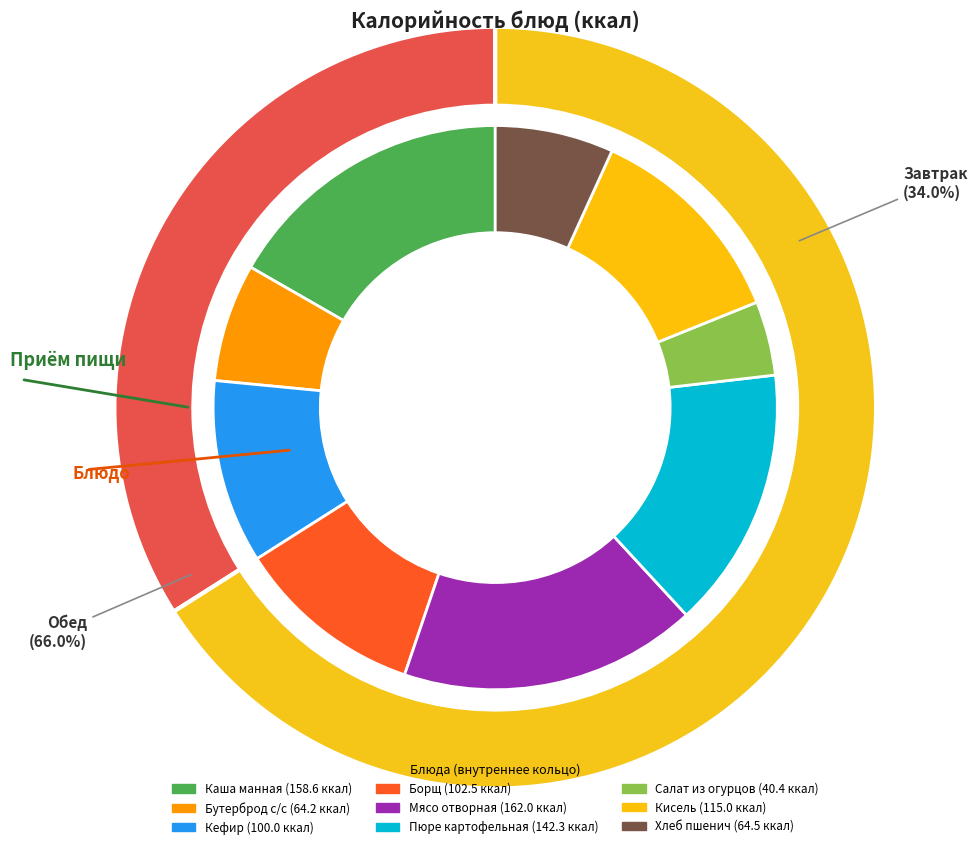

Rank the categories by value from lowest to highest.

Салат из огурцов, Бутерброд с/с, Хлеб пшенич, Кефир, Борщ, Кисель, Пюре картофельная, Каша манная, Мясо отворная